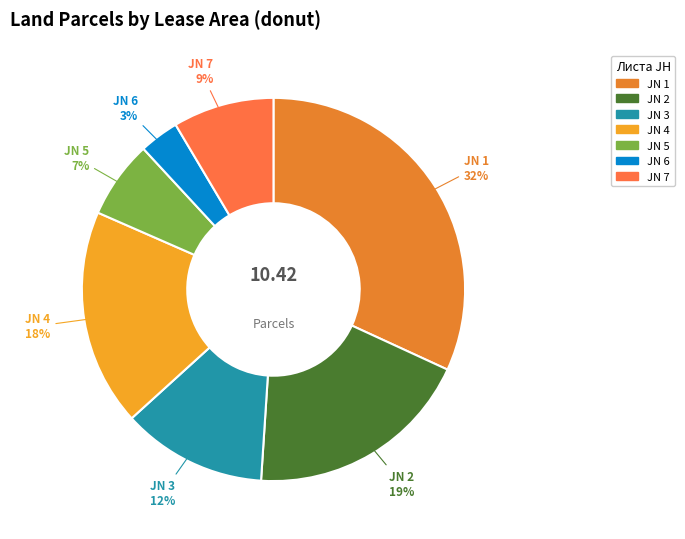

How many slices are in this pie chart?

7